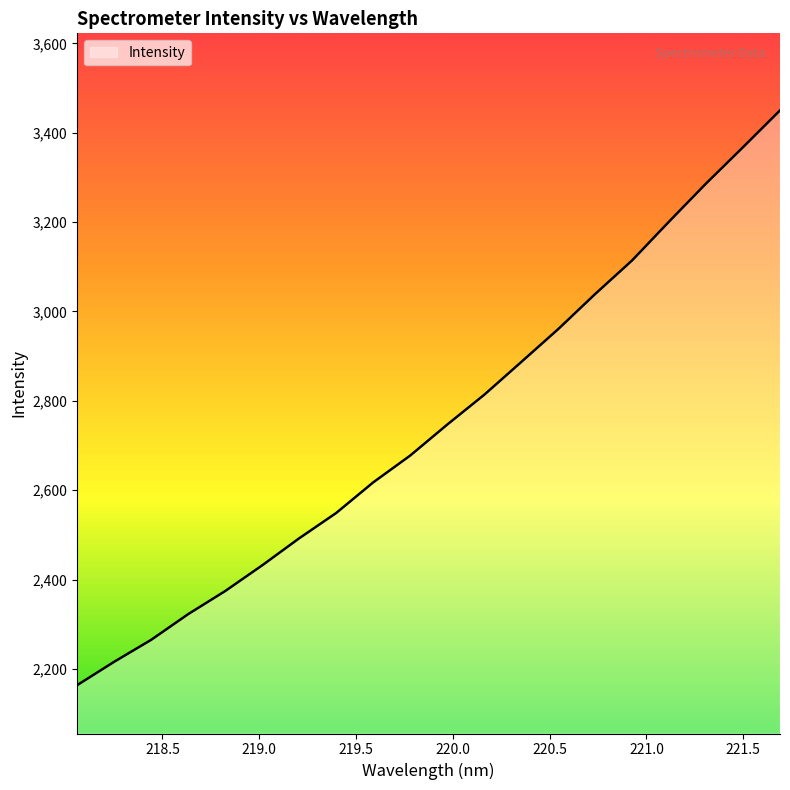

What is the greatest value displayed?

3450.1